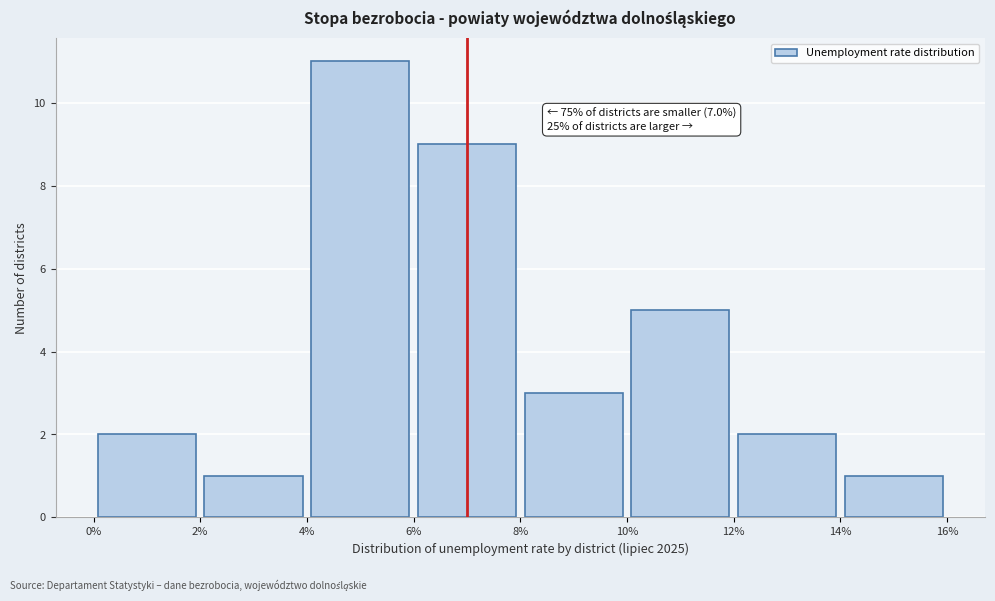

Over which range of the x-axis is the bar tallest?

4% to 6%